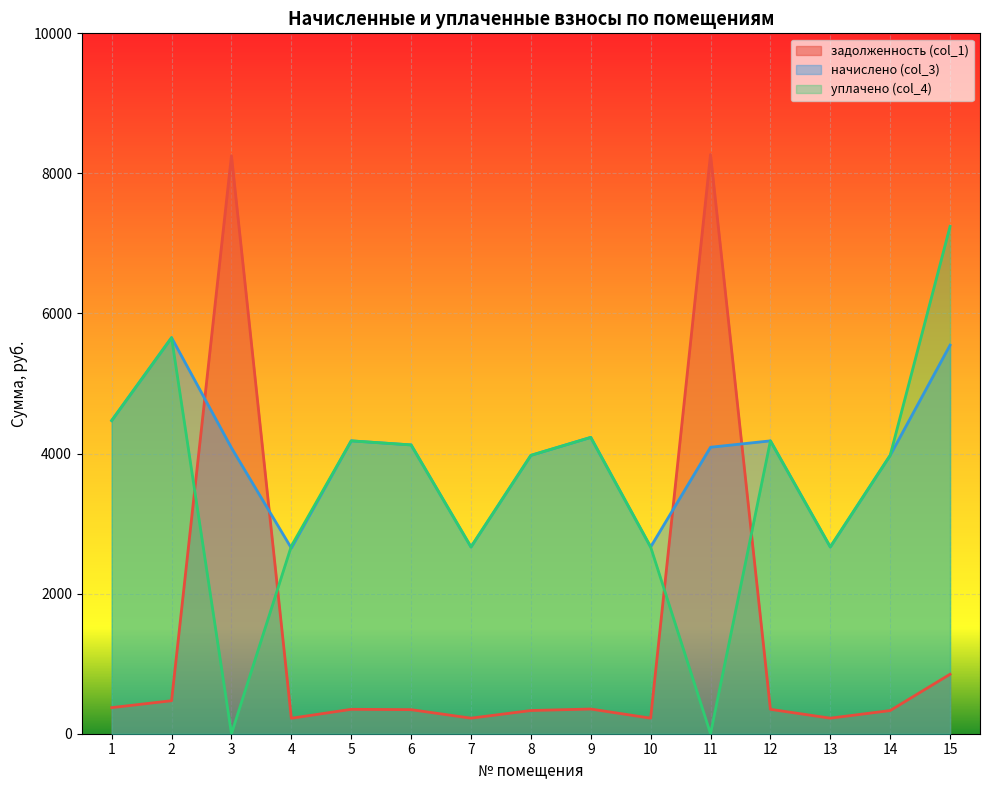

Between which two adjacent categories do задолженность (col_1) and уплачено (col_4) first intersect?

2 and 3